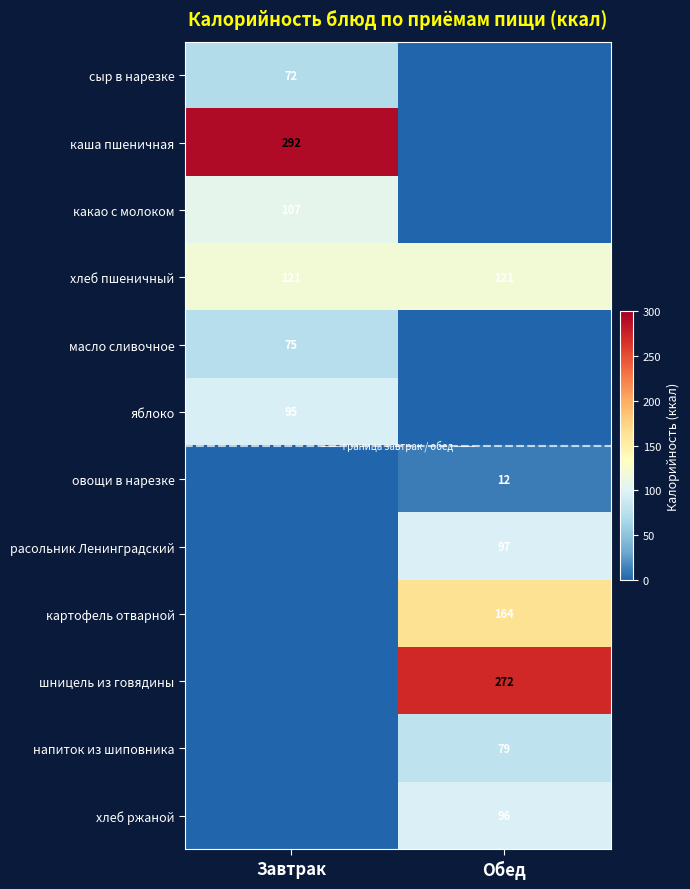

Which label corresponds to the largest value in the chart?

Завтрак